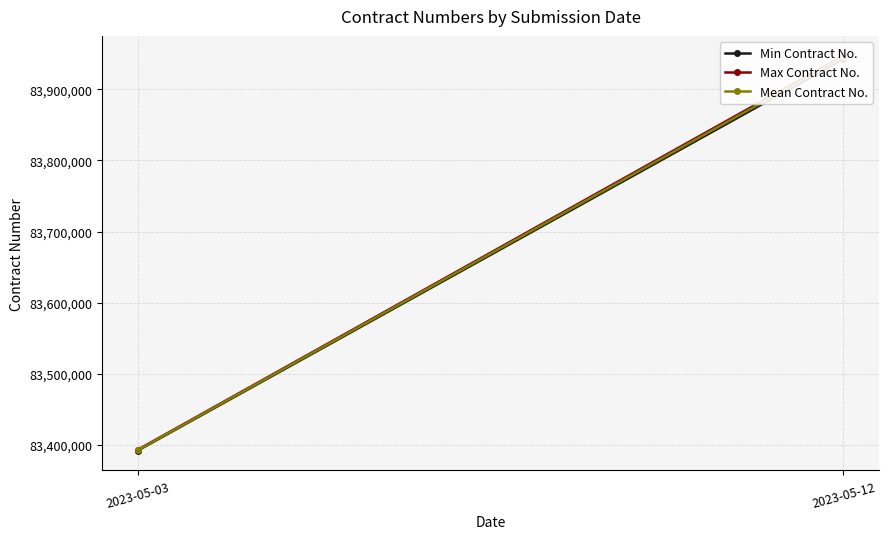

What is the average value of the Max Contract No. series?

83670170.5